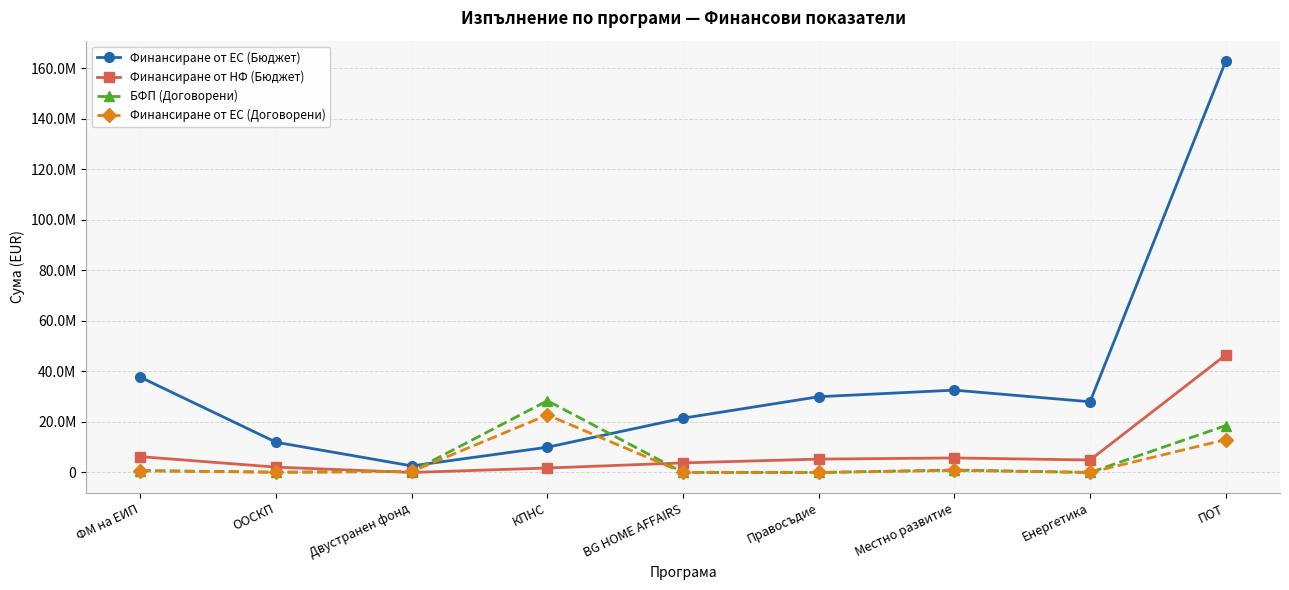

What are all the series names shown in the legend?

Финансиране от ЕС (Бюджет), Финансиране от НФ (Бюджет), БФП (Договорени), Финансиране от ЕС (Договорени)